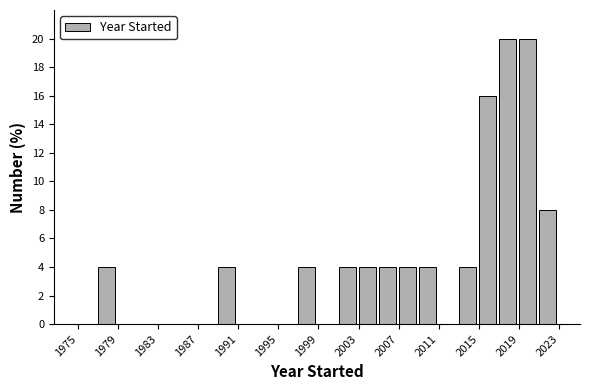

Reading left to right, list every bar in this chart as the range it spans on the x-axis followed by its height. The values are not printed on the chart, so give them approximately, as read against the axis.

1975 to 1977: 0
1977 to 1979: 4
1979 to 1981: 0
1981 to 1983: 0
1983 to 1985: 0
1985 to 1987: 0
1987 to 1989: 0
1989 to 1991: 4
1991 to 1993: 0
1993 to 1995: 0
1995 to 1997: 0
1997 to 1999: 4
1999 to 2001: 0
2001 to 2003: 4
2003 to 2005: 4
2005 to 2007: 4
2007 to 2009: 4
2009 to 2011: 4
2011 to 2013: 0
2013 to 2015: 4
2015 to 2017: 16
2017 to 2019: 20
2019 to 2021: 20
2021 to 2023: 8